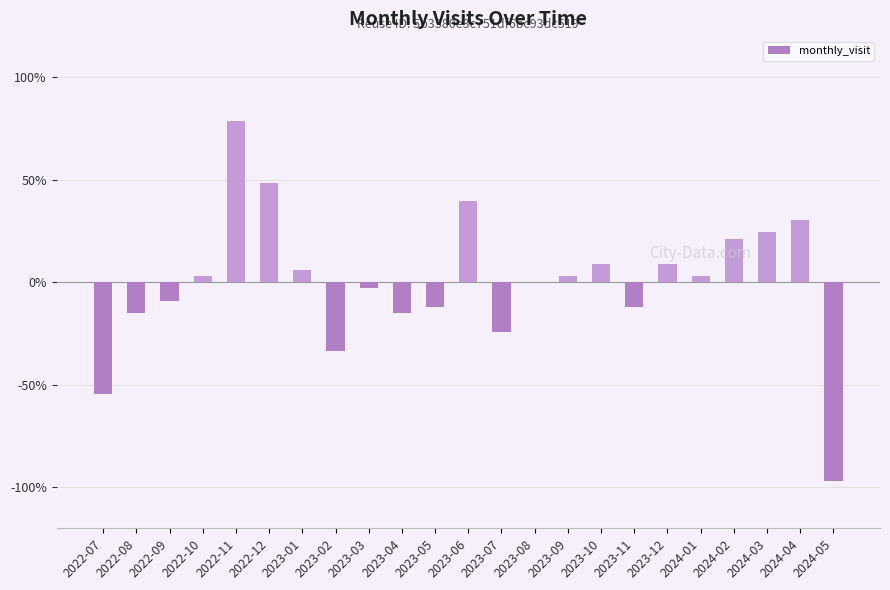

Is it true that the value at 2023-02 is -14.2?

False